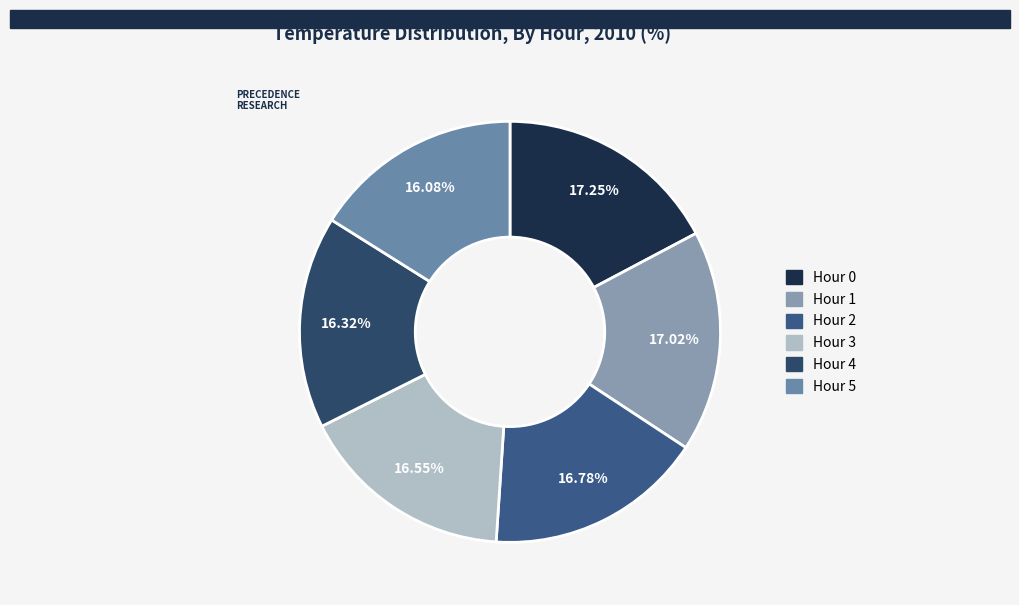

Is the sum of Hour 2 and Hour 5 greater than half?

No